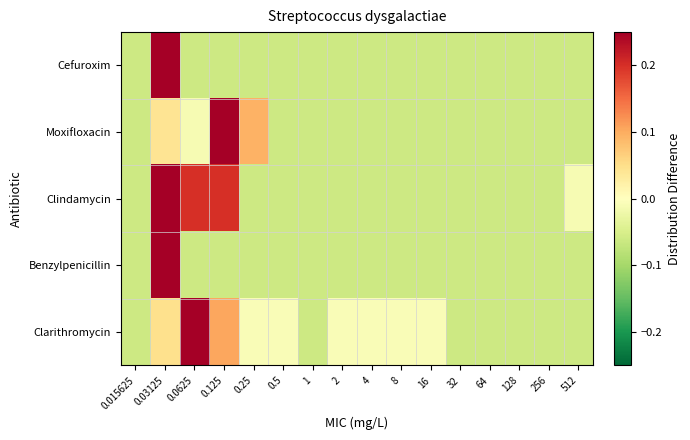

Reading right to left, transcribe all the data shown in this chart.

Cefuroxim: 512=-0.1	256=-0.1	128=-0.1	64=-0.1	32=-0.1	16=-0.1	8=-0.1	4=-0.1	2=-0.1	1=-0.1	0.5=-0.1	0.25=-0.1	0.125=-0.1	0.0625=-0.1	0.03125=0.9	0.015625=-0.1
Moxifloxacin: 512=-0.1	256=-0.1	128=-0.1	64=-0.1	32=-0.1	16=-0.1	8=-0.1	4=-0.1	2=-0.1	1=-0.1	0.5=-0.1	0.25=0.1	0.125=0.6	0.0625=-0.0	0.03125=0.0	0.015625=-0.1
Clindamycin: 512=-0.0	256=-0.1	128=-0.1	64=-0.1	32=-0.1	16=-0.1	8=-0.1	4=-0.1	2=-0.1	1=-0.1	0.5=-0.1	0.25=-0.1	0.125=0.2	0.0625=0.2	0.03125=0.4	0.015625=-0.1
Benzylpenicillin: 512=-0.1	256=-0.1	128=-0.1	64=-0.1	32=-0.1	16=-0.1	8=-0.1	4=-0.1	2=-0.1	1=-0.1	0.5=-0.1	0.25=-0.1	0.125=-0.1	0.0625=-0.1	0.03125=0.9	0.015625=-0.1
Clarithromycin: 512=-0.1	256=-0.1	128=-0.1	64=-0.1	32=-0.1	16=-0.0	8=-0.0	4=-0.0	2=-0.0	1=-0.1	0.5=-0.0	0.25=-0.0	0.125=0.1	0.0625=0.3	0.03125=0.0	0.015625=-0.1